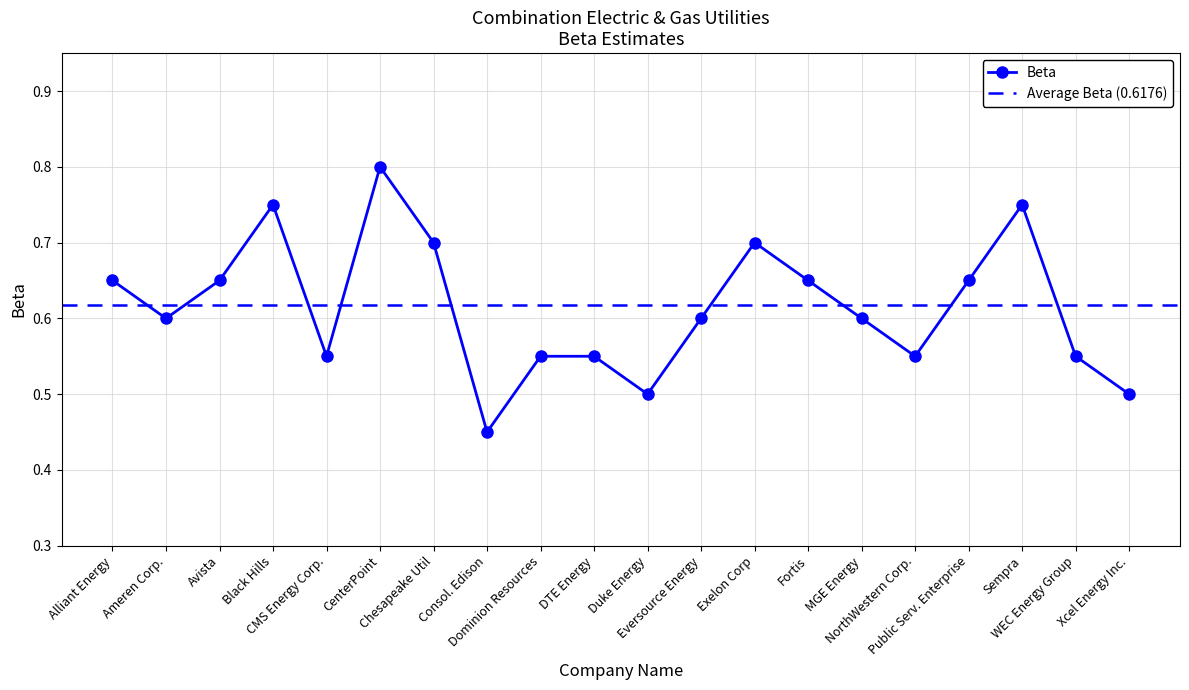

How many series are shown in this chart?

1